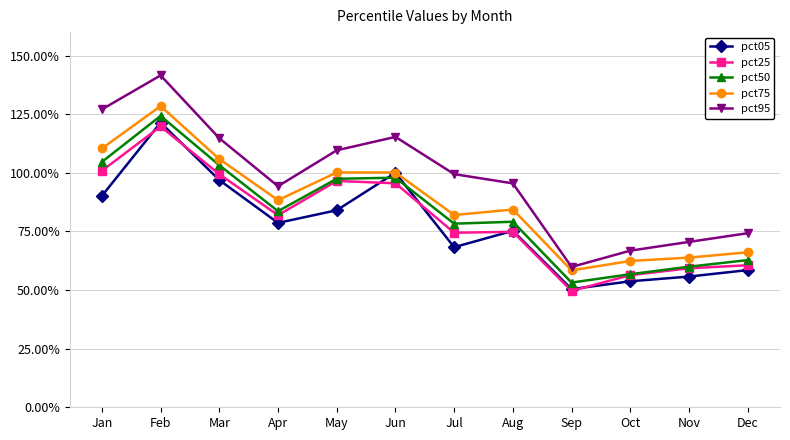

True or false: pct95 has a value of 0.4 at Apr.

False